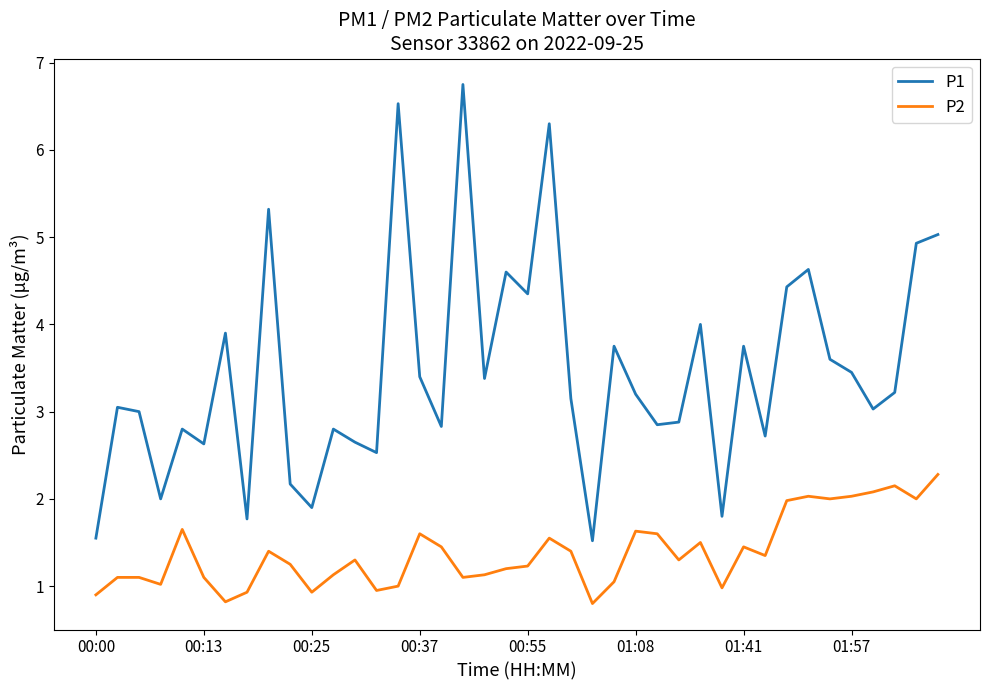

True or false: P1 and P2 intersect in this chart.

False